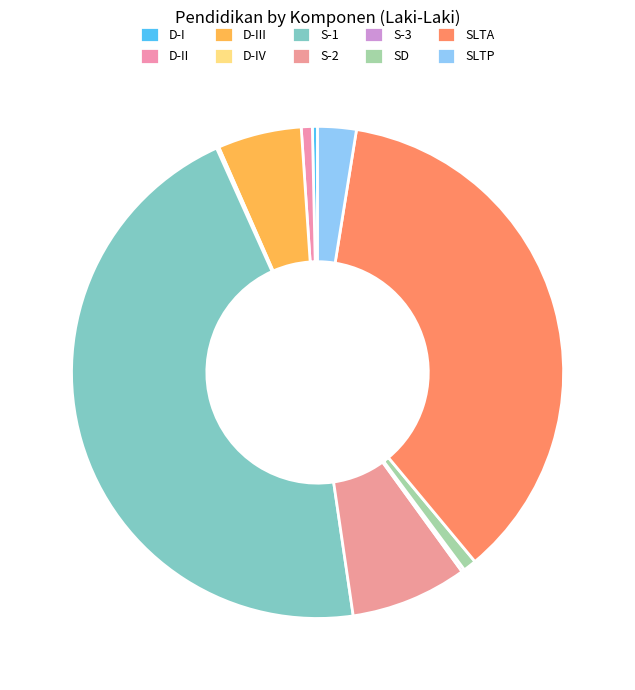

What is the ratio of the value at S-1 to the value at D-IV?

290.2